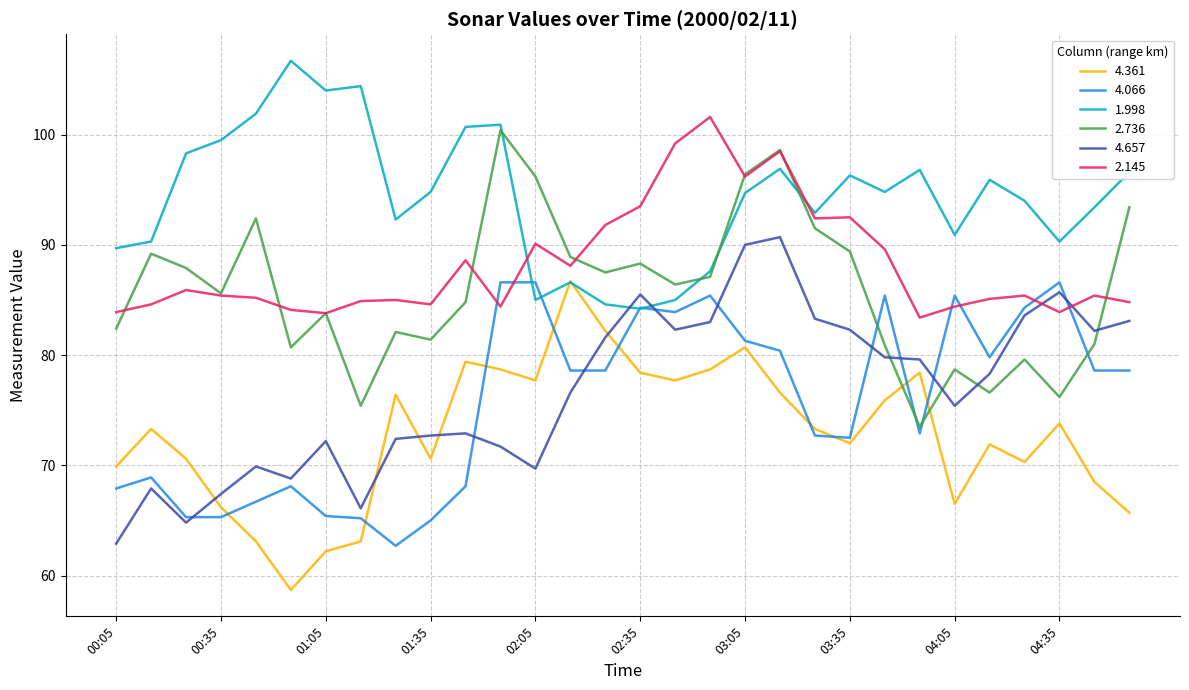

Which series has the largest total across all categories?

1.998